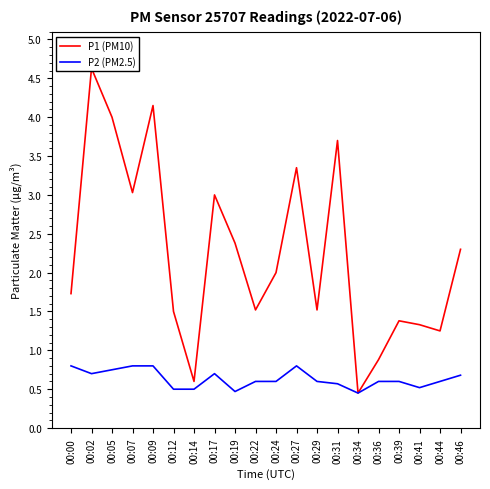

Rank the categories by P1 (PM10) value from highest to lowest.

00:02, 00:09, 00:05, 00:31, 00:27, 00:07, 00:17, 00:19, 00:46, 00:24, 00:00, 00:22, 00:29, 00:12, 00:39, 00:41, 00:44, 00:36, 00:14, 00:34